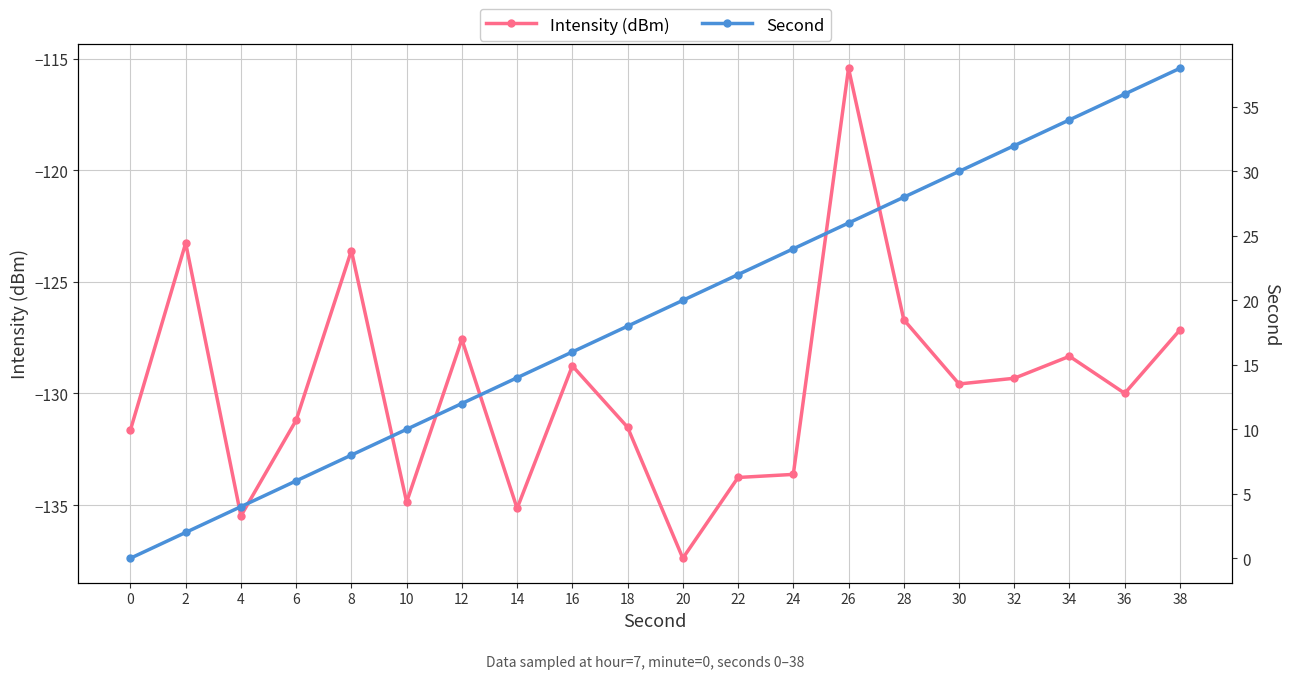

What is the sum of all Intensity (dBm) values?

-2594.3